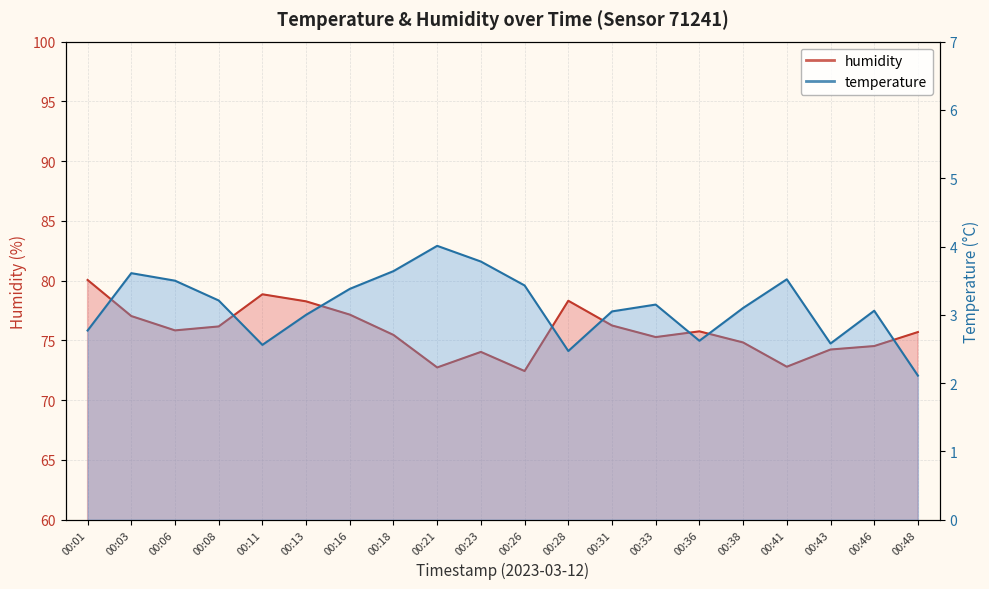

Where does the temperature series first go above 3?

00:03